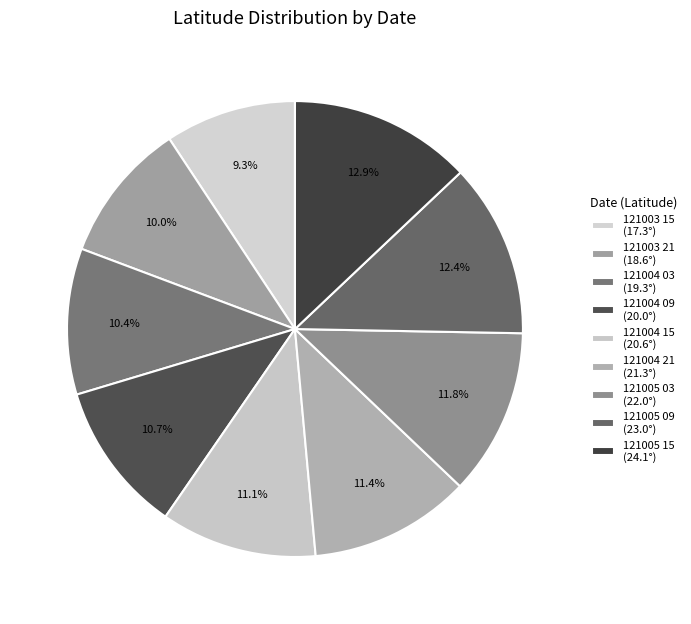

Combined, what portion of the pie is 121003 15 and 121004 03?

19.7%